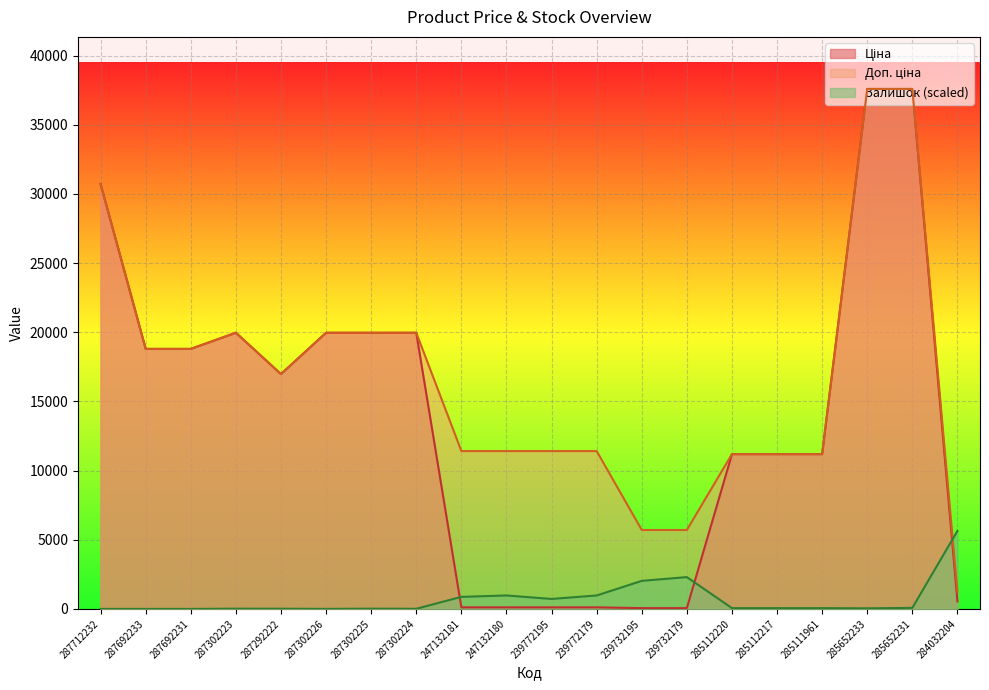

Between which two adjacent categories do Залишок and Доп. ціна first intersect?

285652231 and 284032204